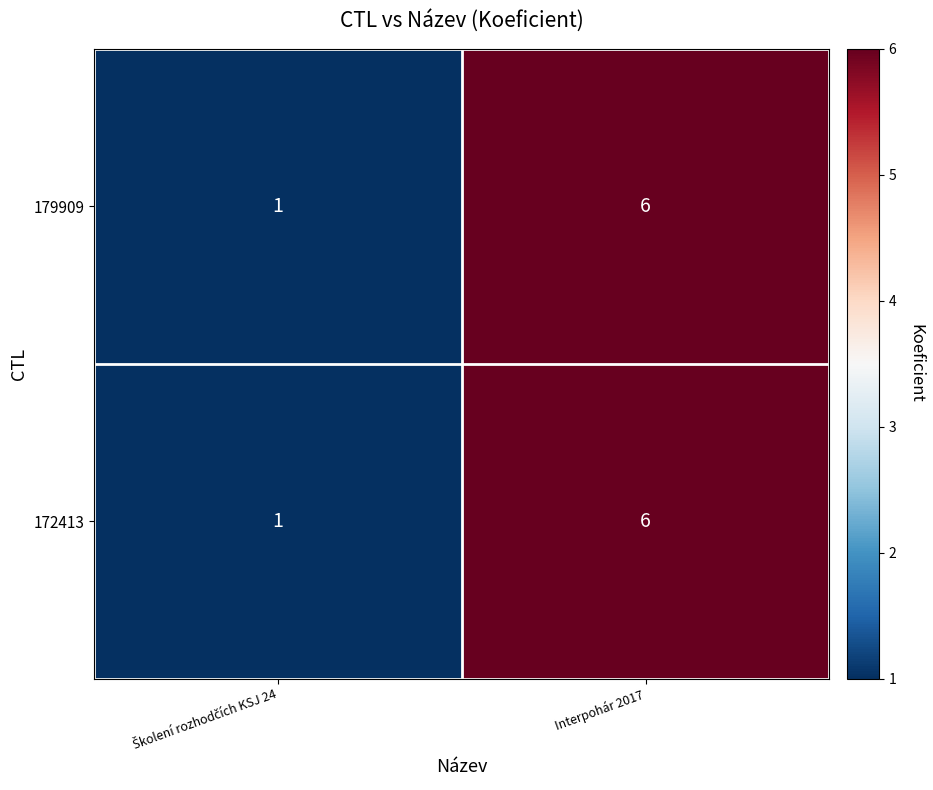

Is it true that 172413 equals 9 at Interpohár 2017?

False